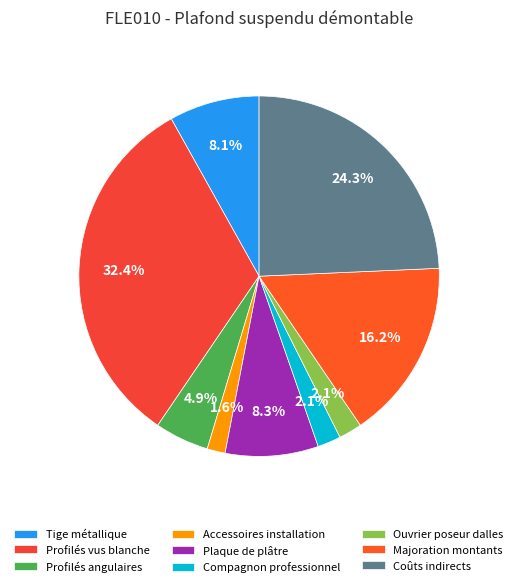

To the nearest percent, what is the difference between the largest and smallest slice percentages?

31%